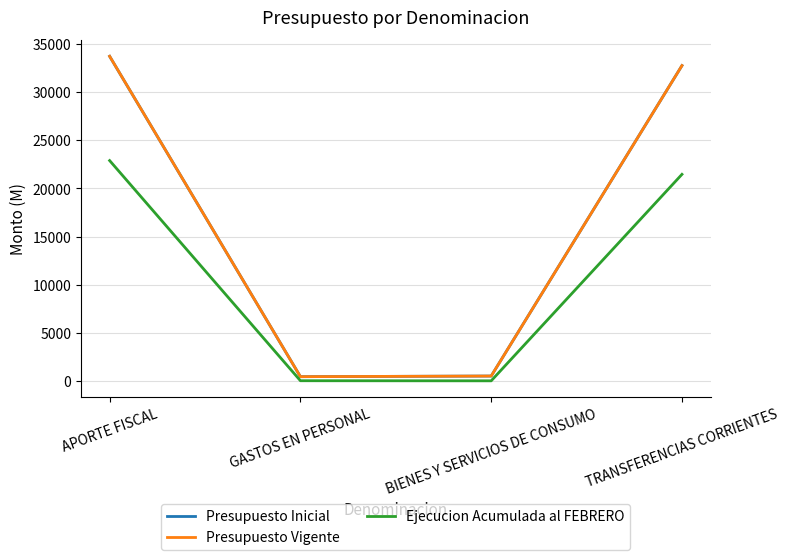

Where is Ejecucion Acumulada al FEBRERO nearest to the value 11456?

TRANSFERENCIAS CORRIENTES